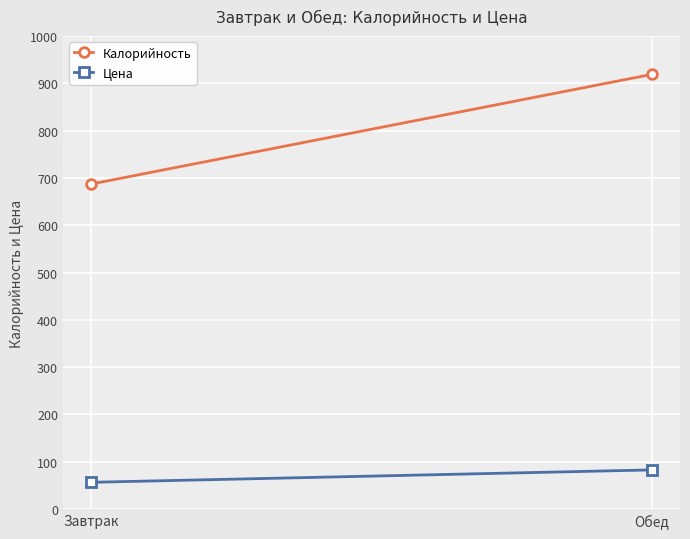

Between Обед and Завтрак, which is larger?

Обед